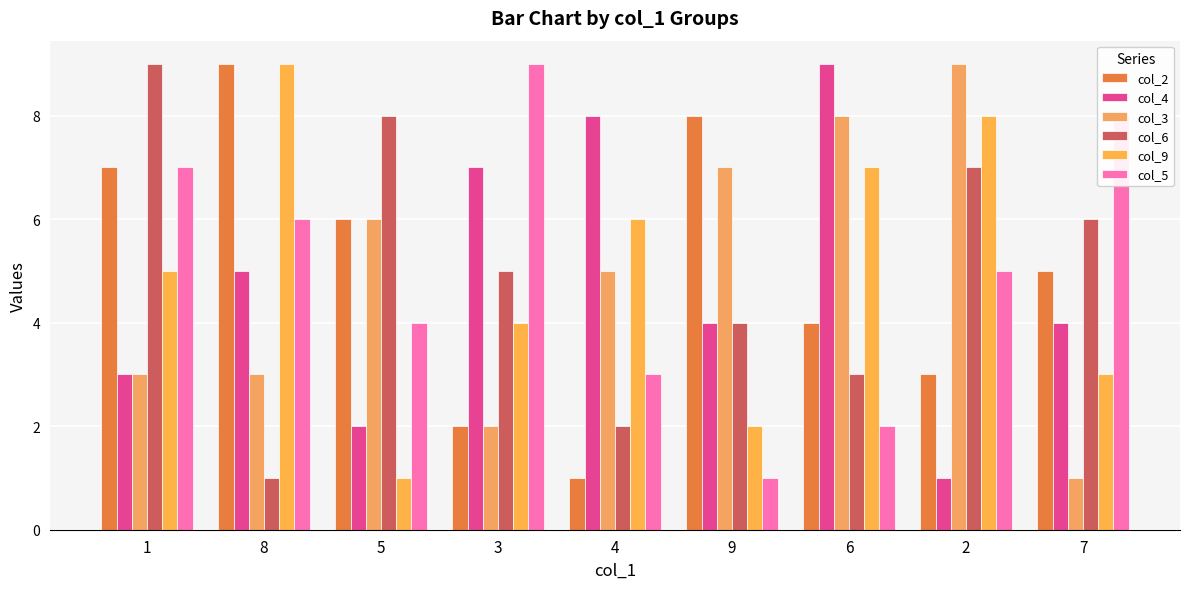

What is the sum of all col_9 values?

45